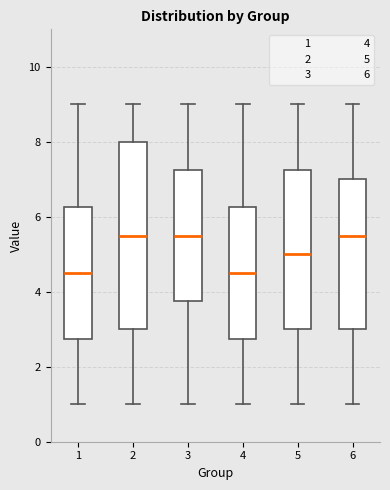

Reading left to right, read every box against the y-axis: the position of its median line, the range the box covers, and the ends of its whiskers. The values are not printed on the chart, so give them approximately, as read against the axis.

1: median 4.6, box 2.8 to 6.2, whiskers 1.0 to 9.0
2: median 5.6, box 3.0 to 8.0, whiskers 1.0 to 9.0
3: median 5.6, box 3.8 to 7.2, whiskers 1.0 to 9.0
4: median 4.6, box 2.8 to 6.2, whiskers 1.0 to 9.0
5: median 5.0, box 3.0 to 7.2, whiskers 1.0 to 9.0
6: median 5.6, box 3.0 to 7.0, whiskers 1.0 to 9.0